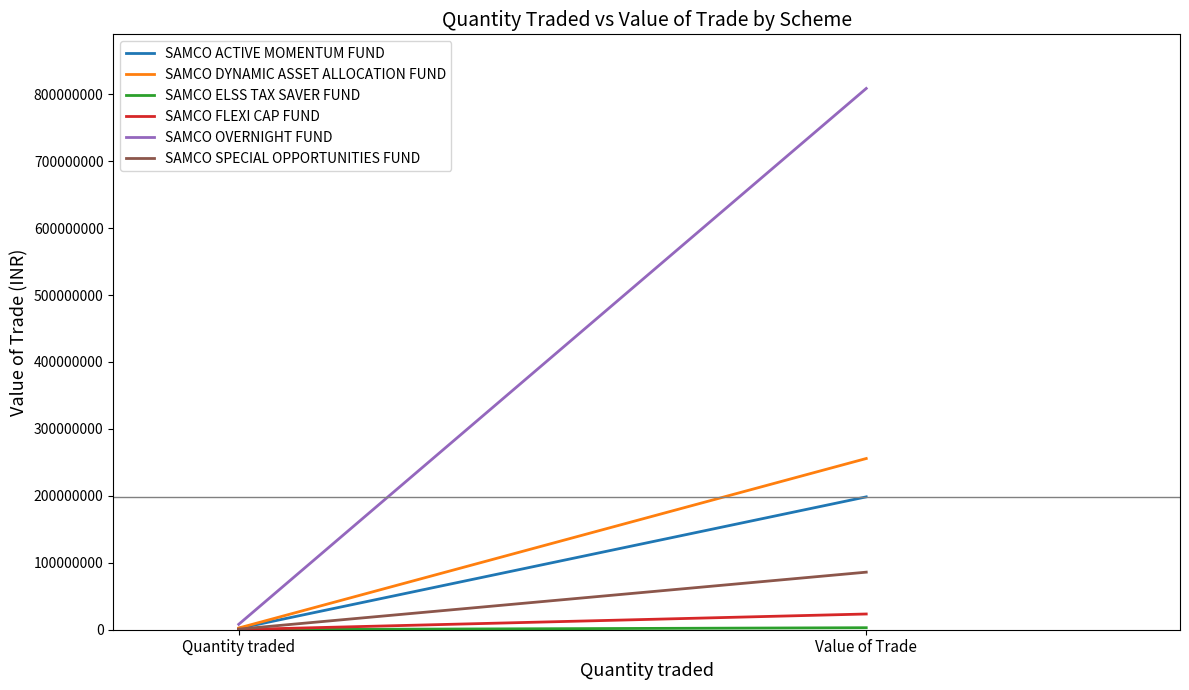

Reading left to right, list all the values displayed in this chart.

SAMCO ACTIVE MOMENTUM FUND: 1985000.0	198464657.0
SAMCO DYNAMIC ASSET ALLOCATION FUND: 2558000.0	255754454.7
SAMCO ELSS TAX SAVER FUND: 30000.0	2999465.9
SAMCO FLEXI CAP FUND: 235000.0	23495815.8
SAMCO OVERNIGHT FUND: 8087000.0	808556010.6
SAMCO SPECIAL OPPORTUNITIES FUND: 860000.0	85984687.7